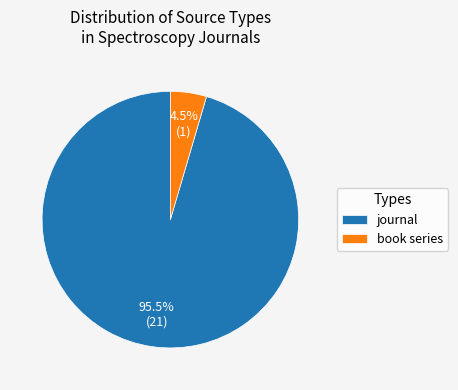

Do journal and book series together represent more than half of the pie?

Yes